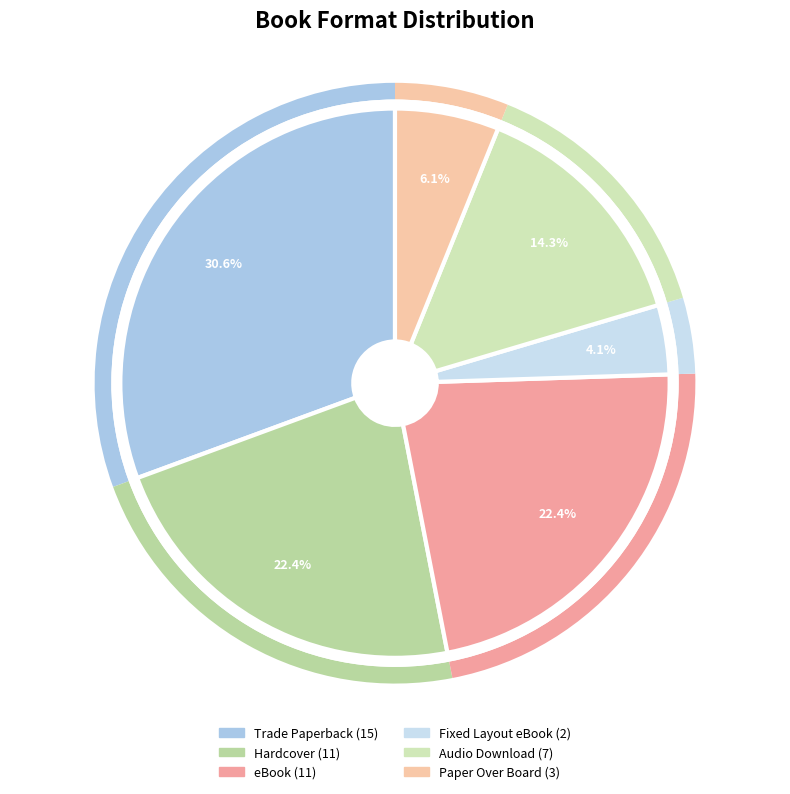

Does Fixed Layout eBook represent more than half of the total?

No